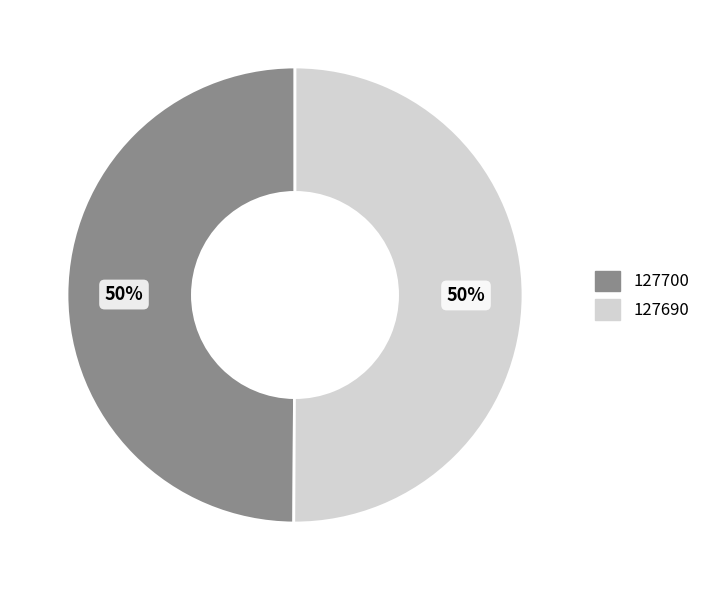

Is the sum of 127700 and 127690 greater than half?

Yes